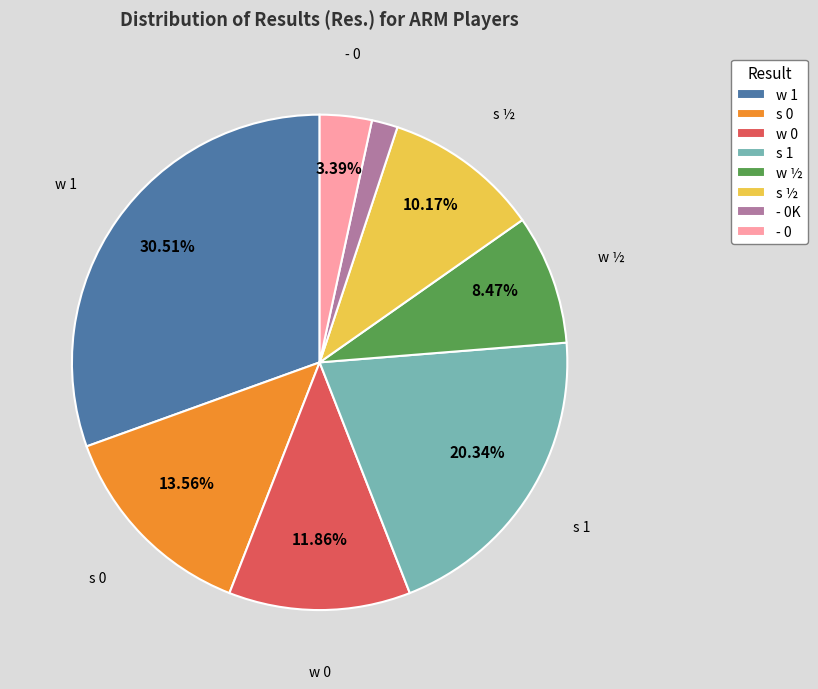

Rank the categories by value from highest to lowest.

w 1, s 1, s 0, w 0, s ½, w ½, - 0, - 0K